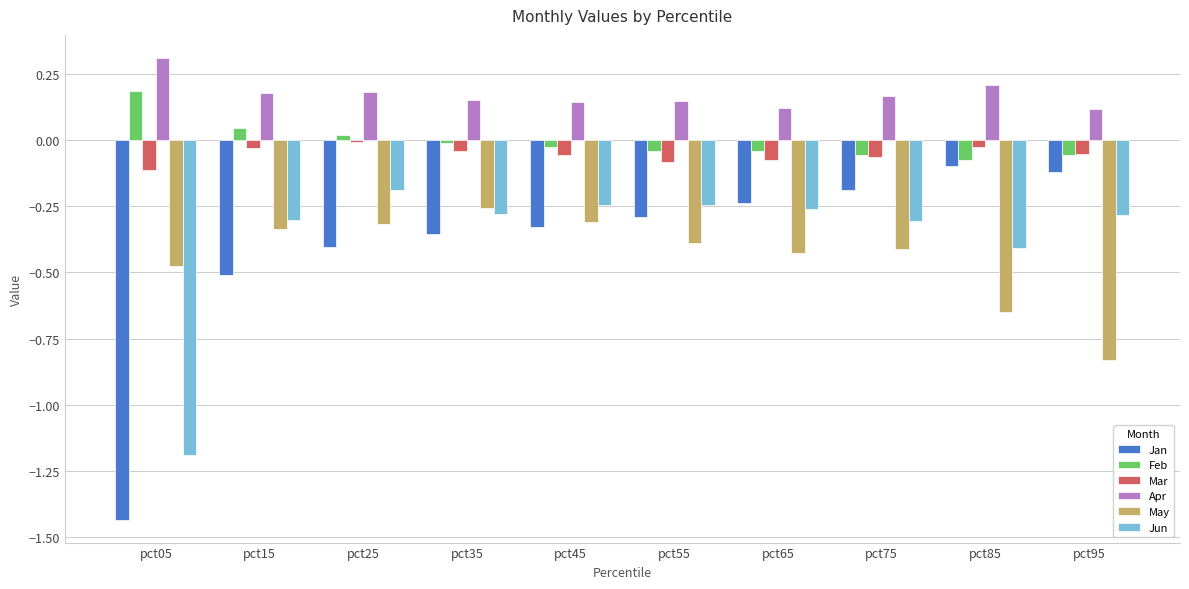

Where is Jun nearest to the value 0?

pct25